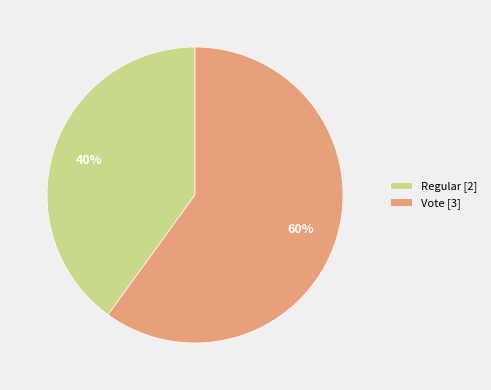

Approximately how many times larger is the value at Vote compared to Regular?

1.5